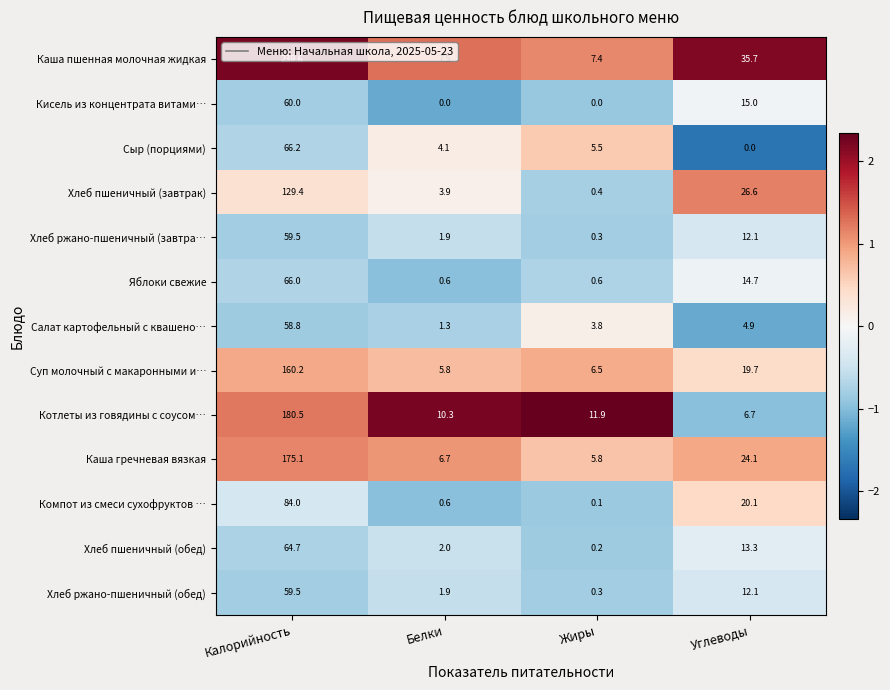

The value of Котлеты из говядины с соусом… at Белки is 16.6. True or false?

False